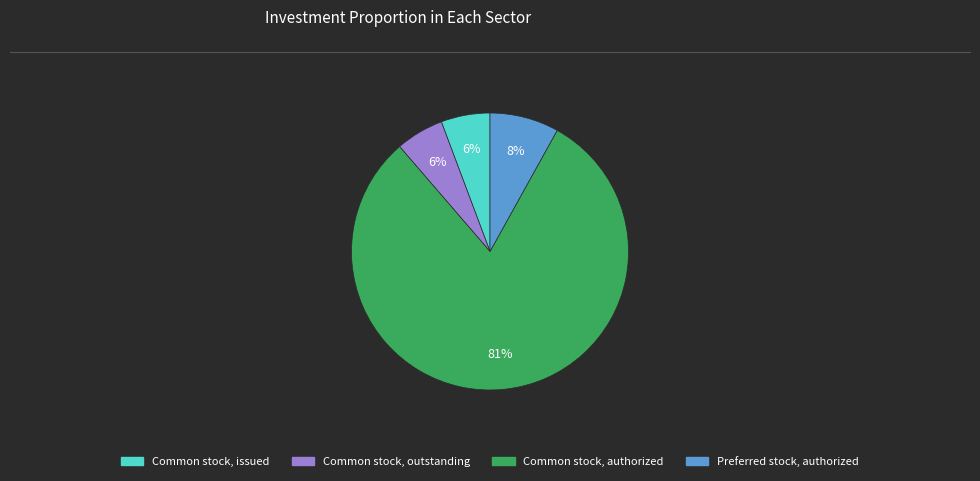

To the nearest percent, what is the average slice percentage?

25%